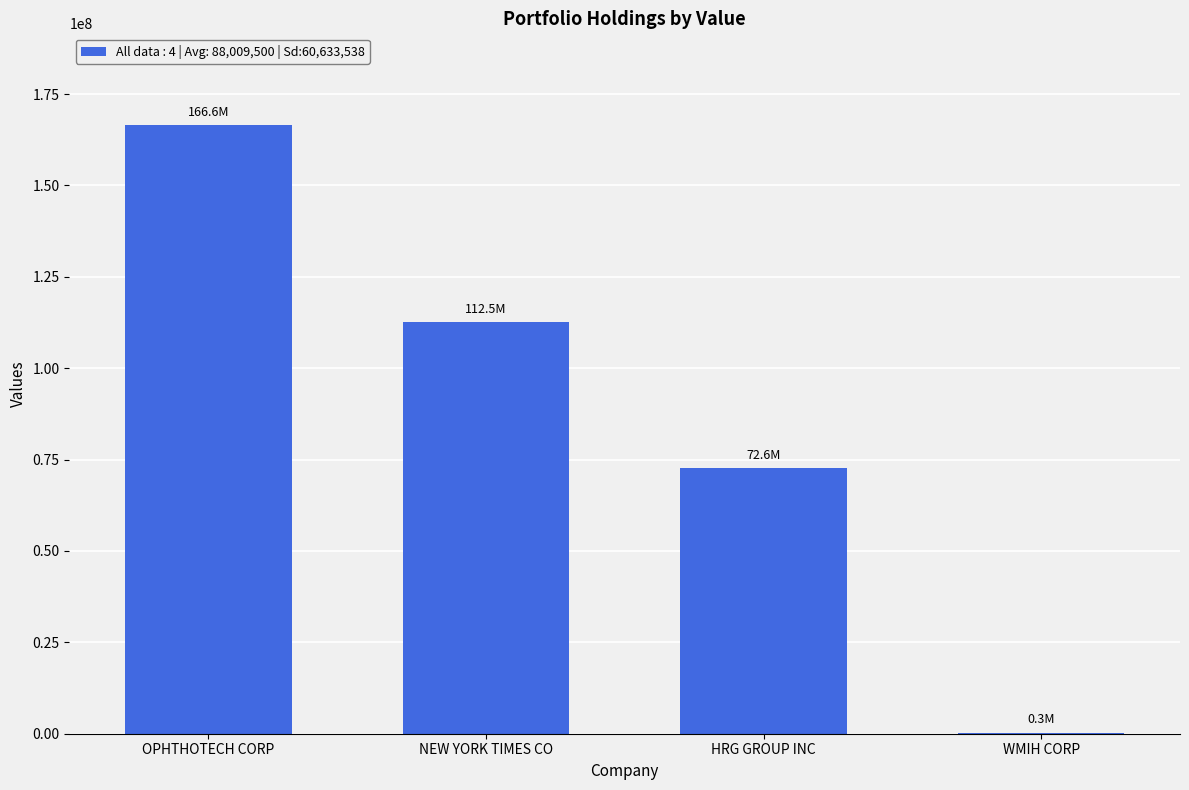

What is the sum of the values at OPHTHOTECH CORP and WMIH CORP?

166945000